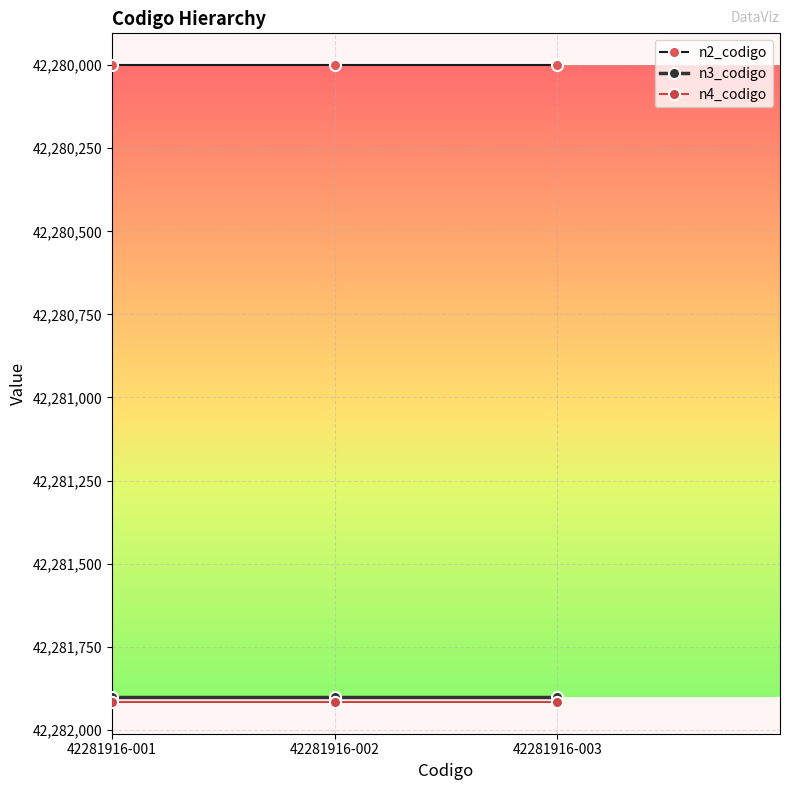

What is the difference between the highest and lowest values at 42281916-002?

1916